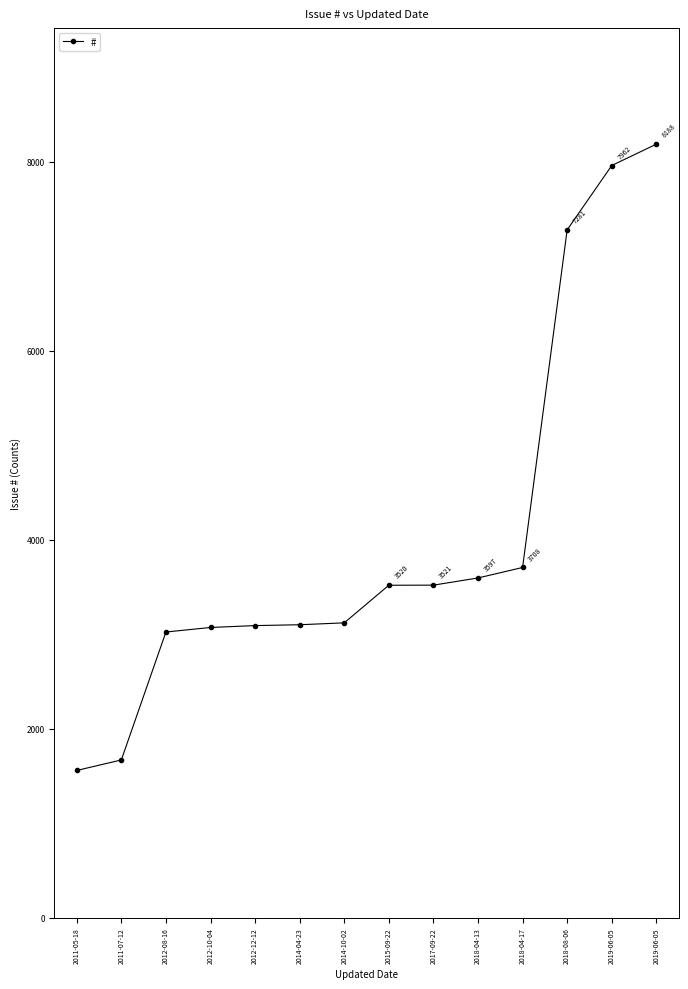

Is this an area chart (filled region under the line)?

No